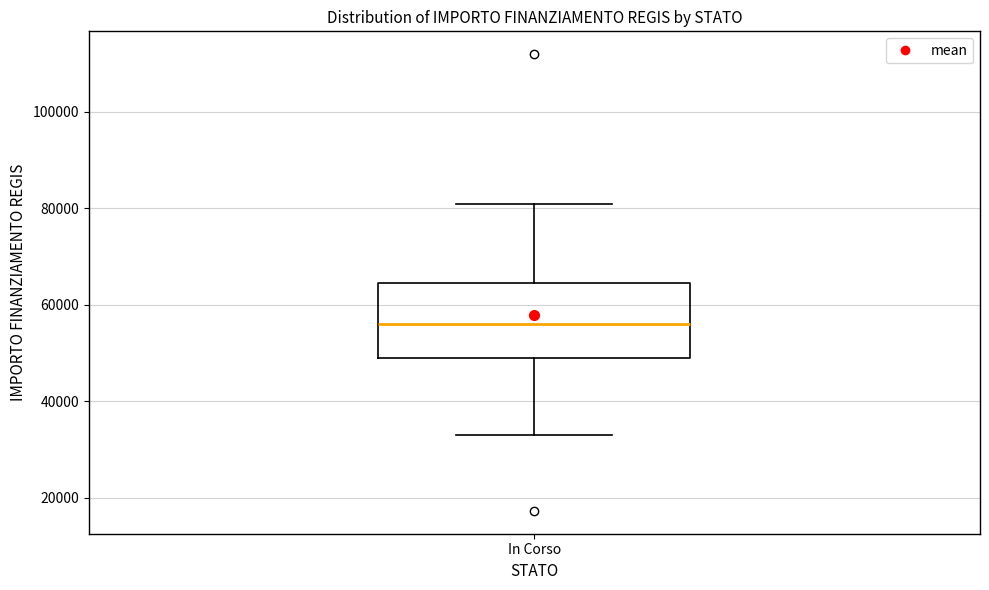

Read this box plot against the y-axis: the position of the median line, the range covered by the box, and the ends of both whiskers. The values are not printed on the chart, so give them approximately, as read against the axis.

median 56000, box 50000 to 64000, whiskers 32000 to 80000